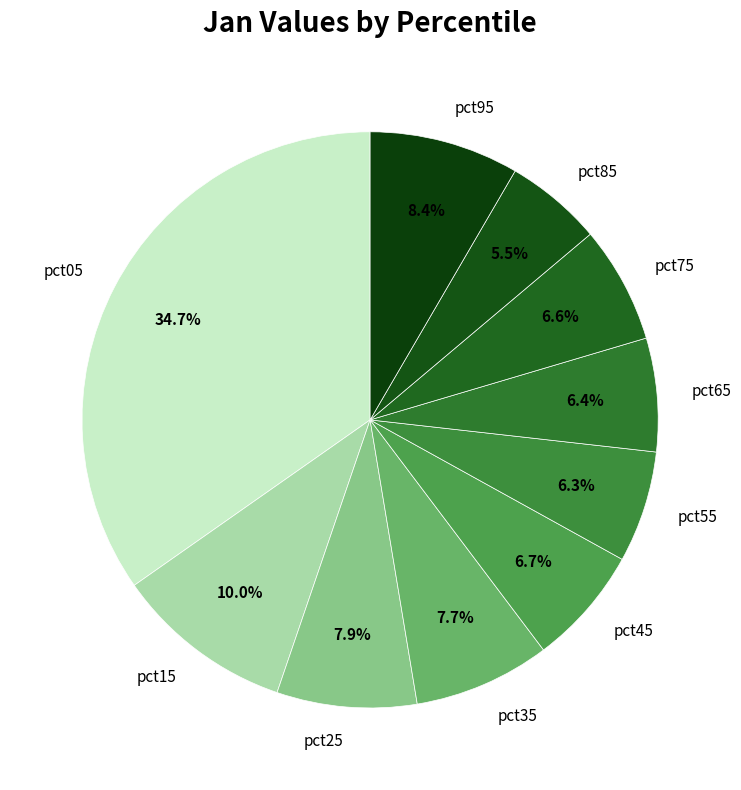

Is there a majority slice in this chart?

No